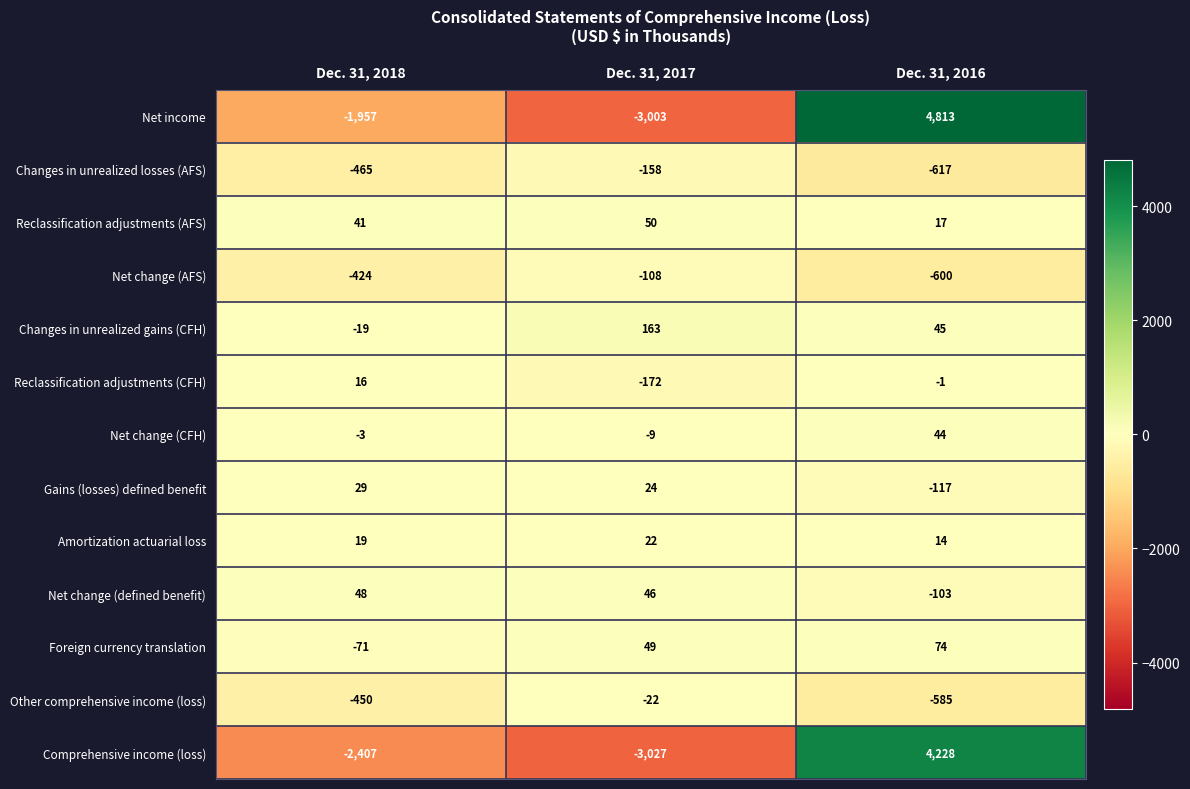

What is the sum of the Other comprehensive income (loss) values at Dec. 31, 2017 and Dec. 31, 2018?

-472